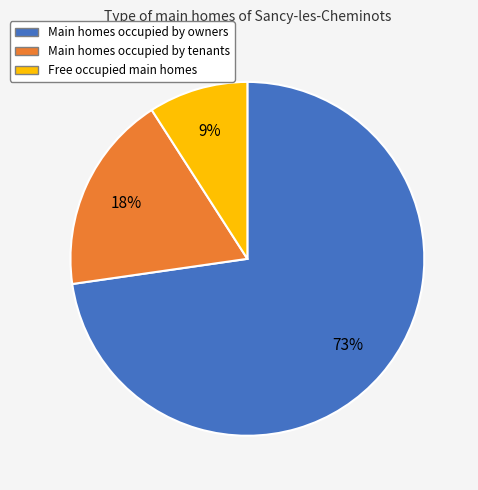

To the nearest percent, what is the difference between the largest and smallest slice percentages?

64%